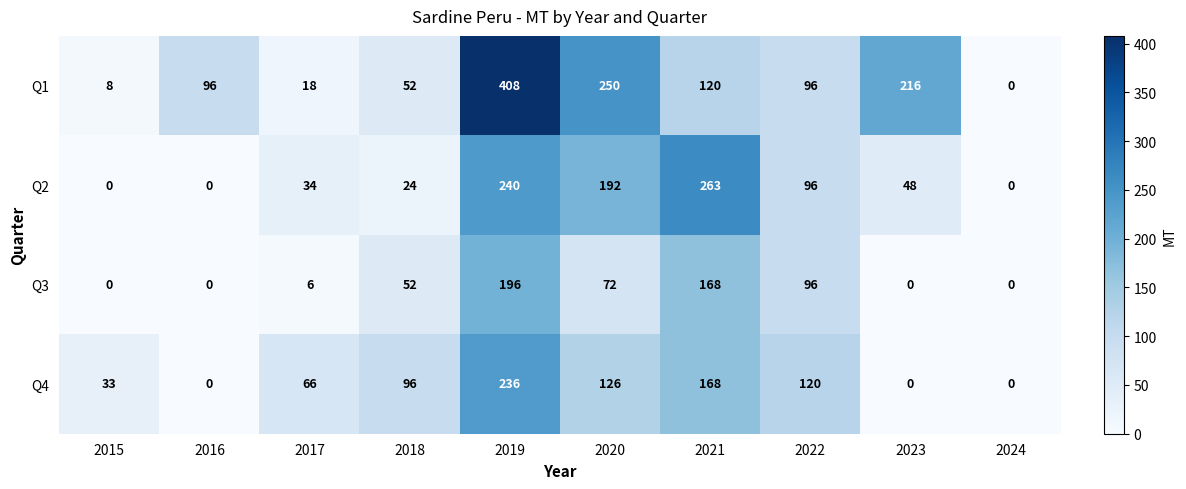

What is the sum of all Q3 values?

590